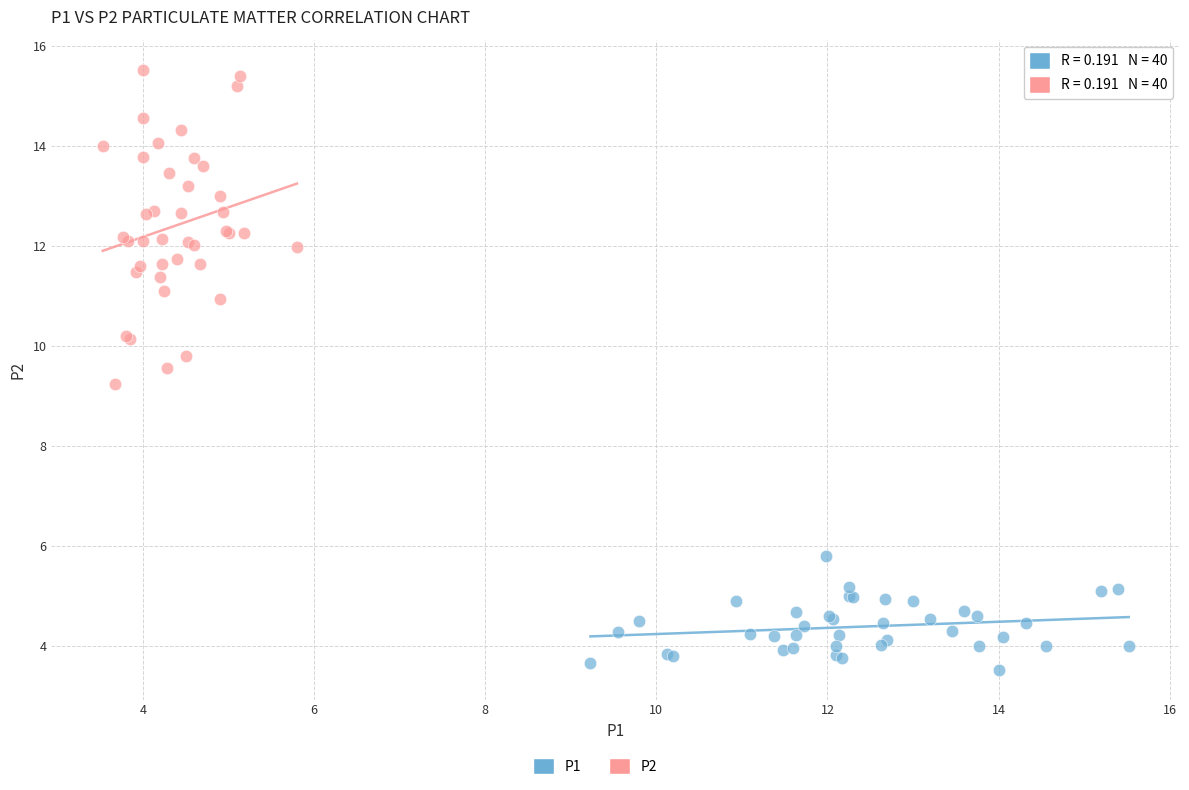

Which series contains the highest Y value?

P2